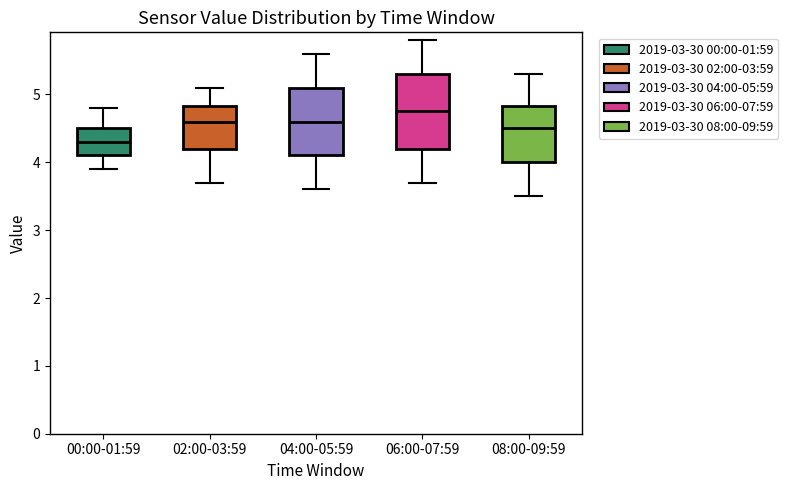

Where does the median line of the box for 04:00-05:59 sit on the y-axis? The values are not printed on the chart, so give them approximately, as read against the axis.

4.6